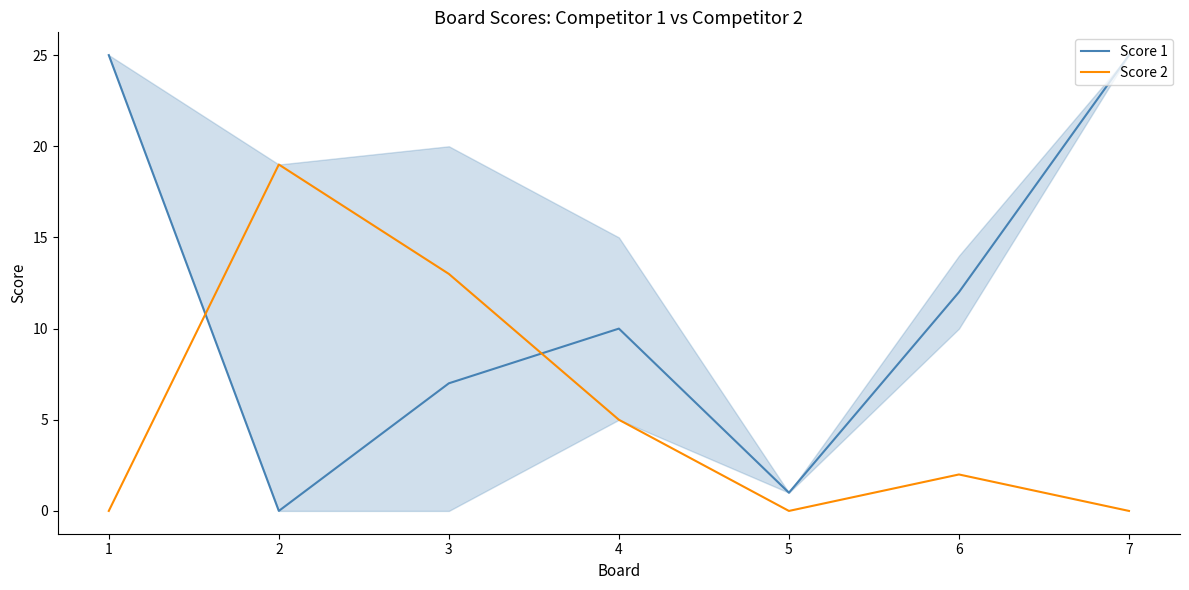

Rank the series by their maximum value, from lowest to highest.

Score 2, Score 1